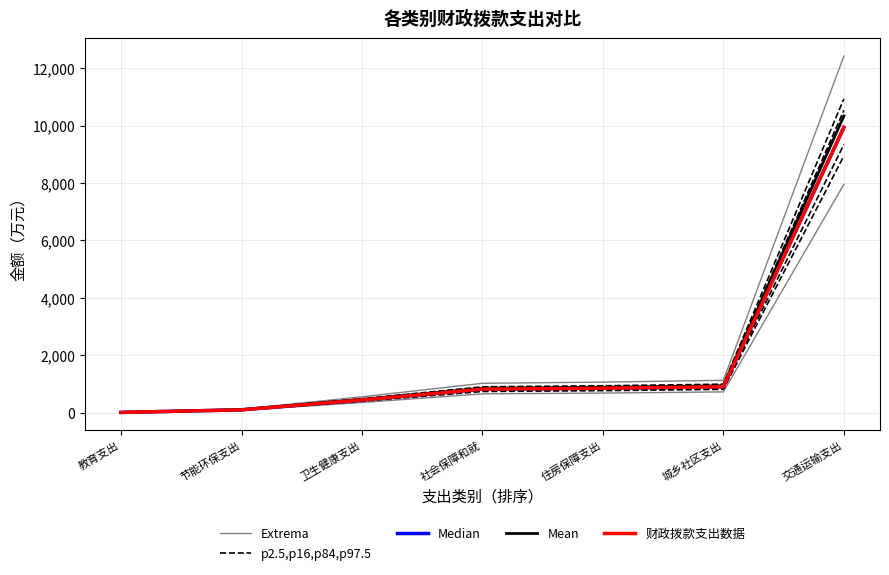

What is the value of the p2.5,p16,p84,p97.5 point at the 3rd from the left?

394.3